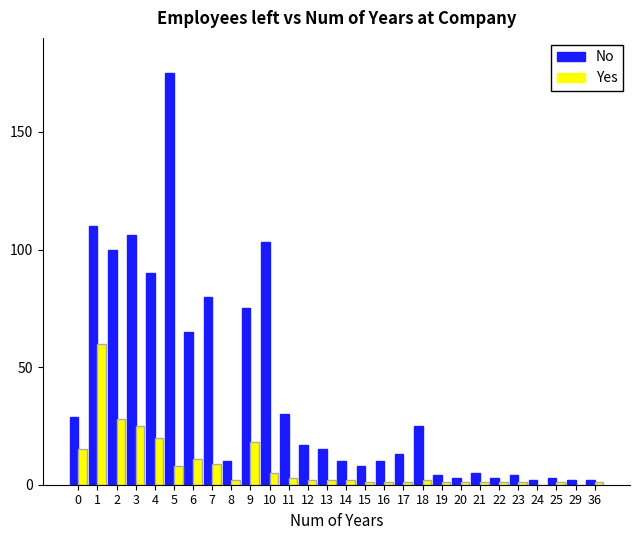

What is the sum of all No values?

1099